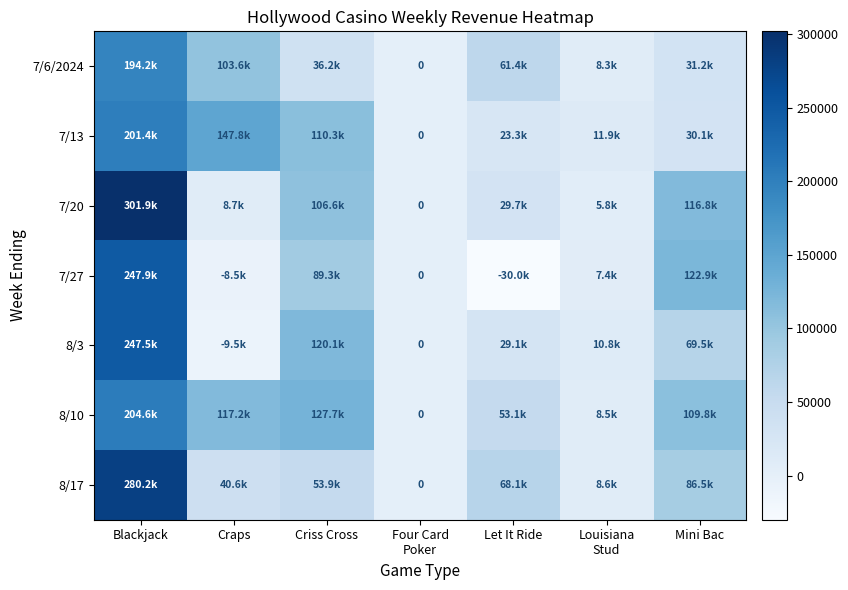

How many positive values does the 8/17 series have?

6